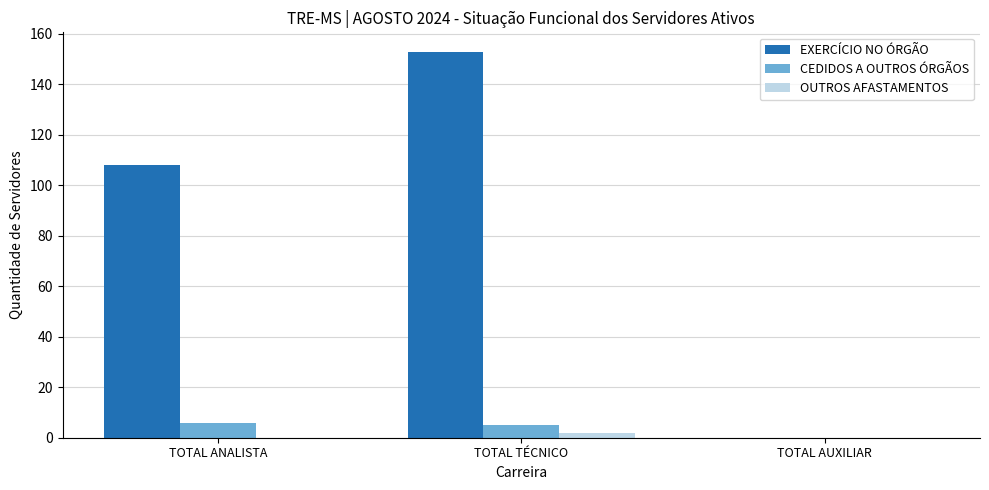

What value does the CEDIDOS A OUTROS ÓRGÃOS series have at TOTAL ANALISTA?

6